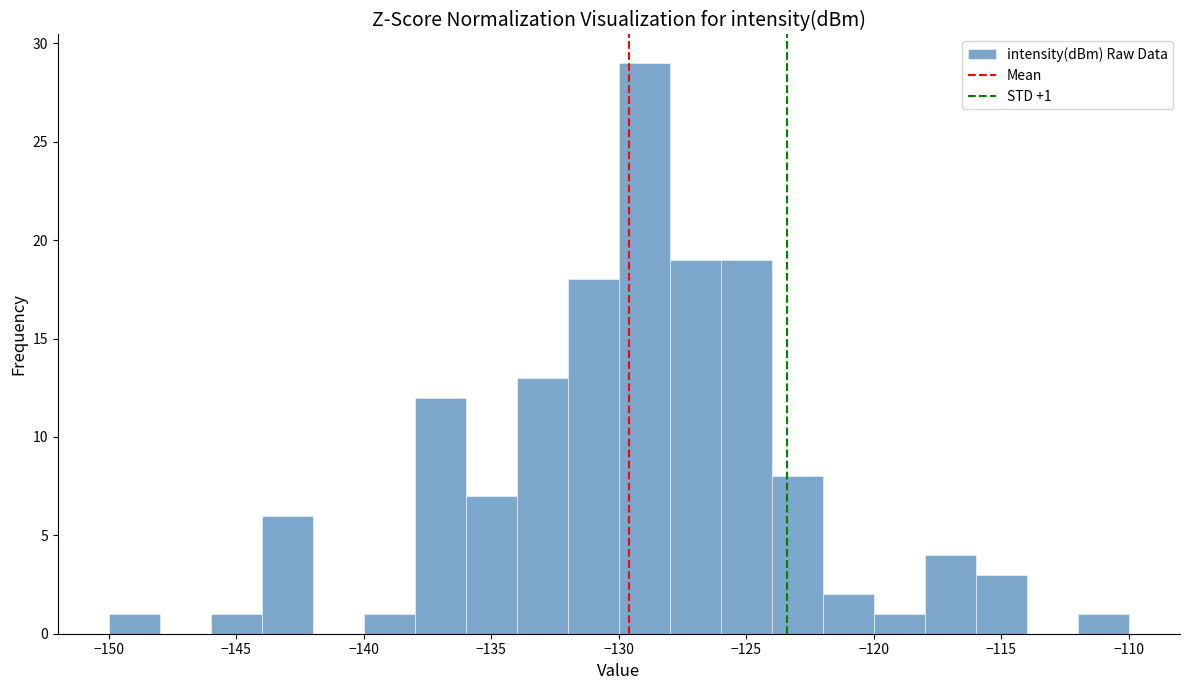

Over which range of the x-axis is the bar tallest?

-130 to -128